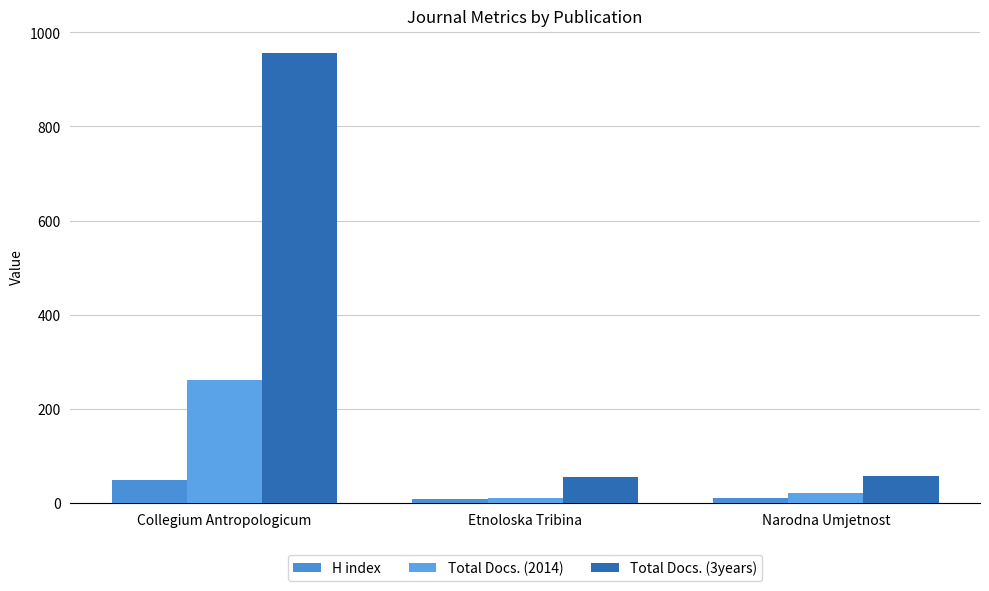

What is the difference between the H index values at Collegium Antropologicum and Narodna Umjetnost?

39